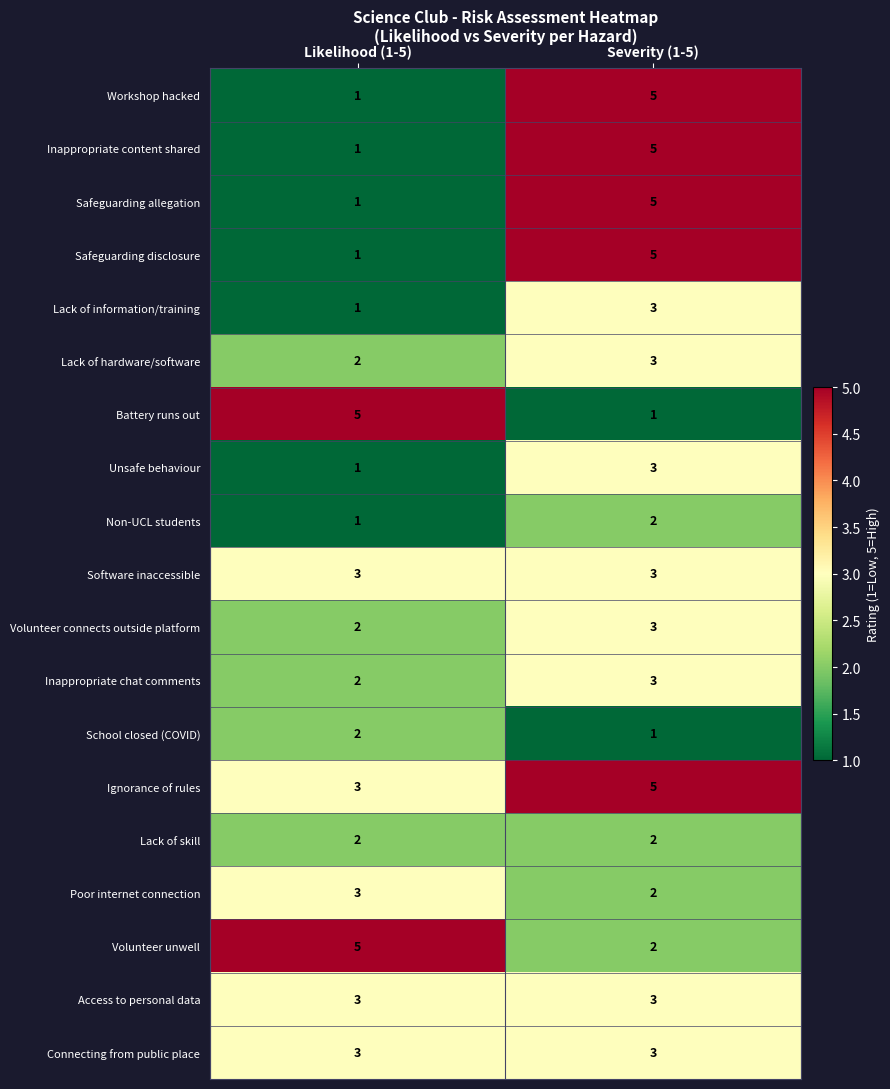

What is the difference between the highest and lowest values at Severity (1-5)?

4